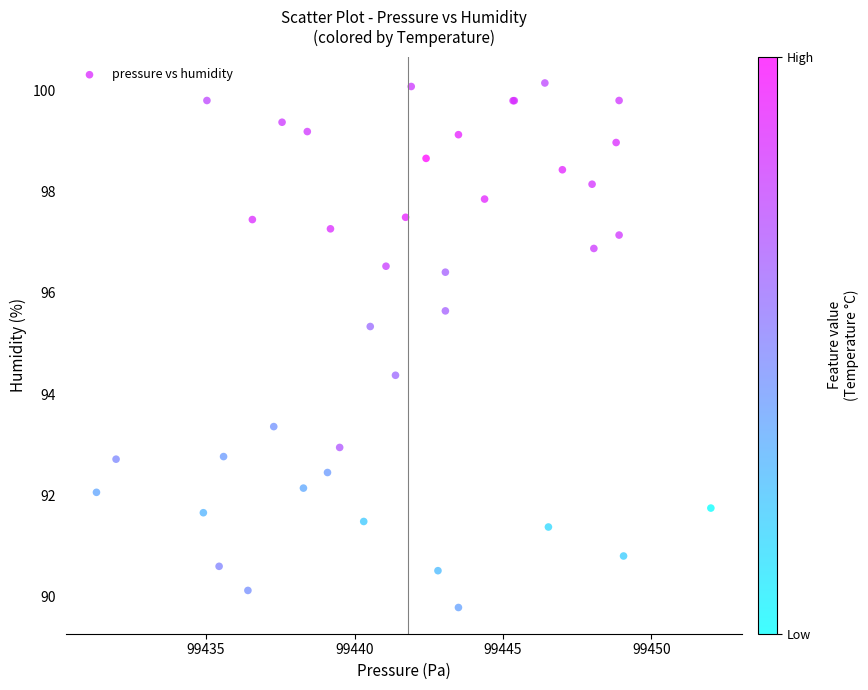

What Y value in the scatter plot is closest to 94?

94.4